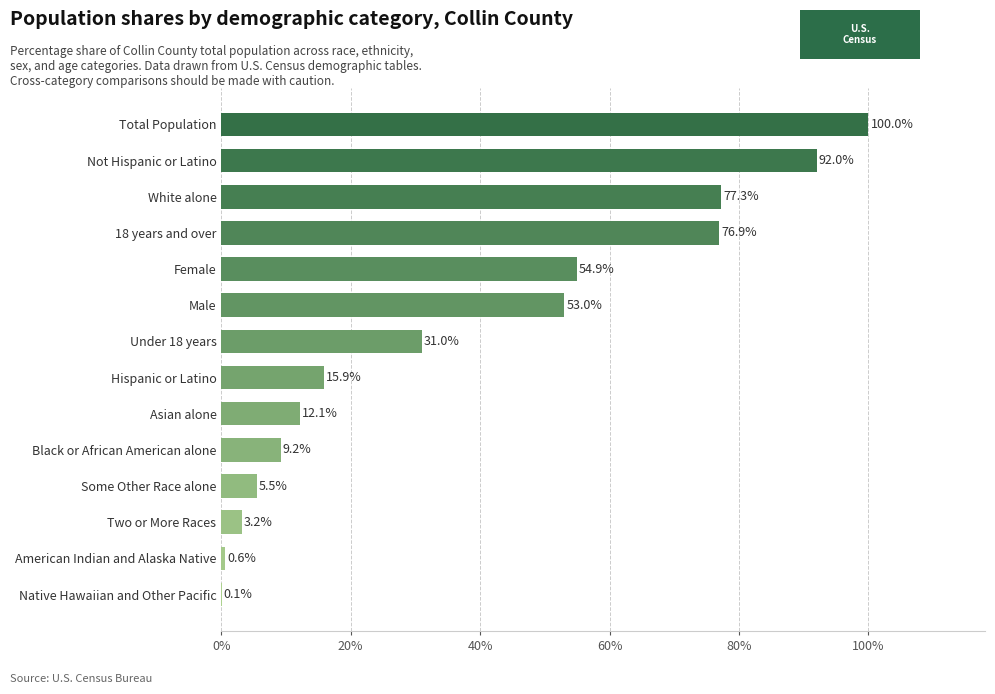

What value does the data have at American Indian and Alaska Native?

0.6